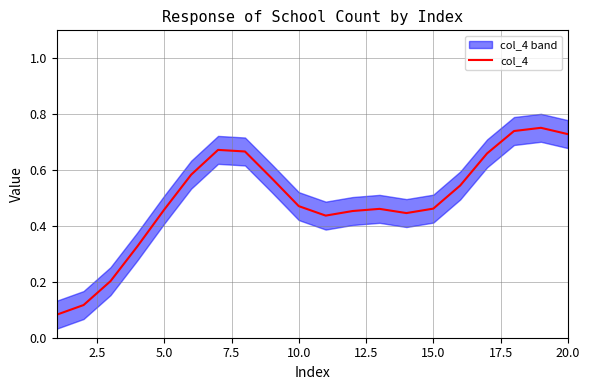

What is the average value?

0.5